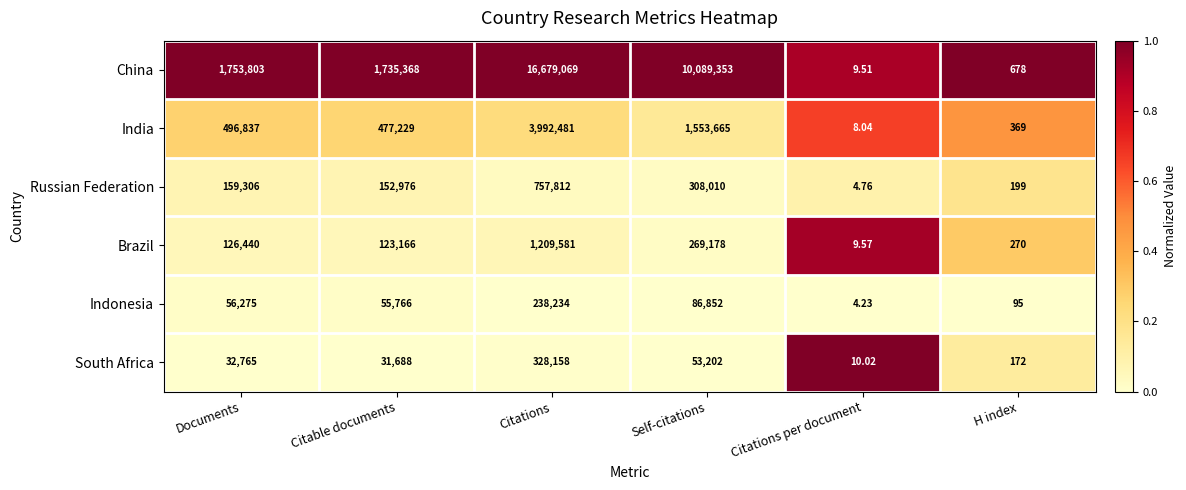

Rank the series at Documents from lowest to highest value.

South Africa, Indonesia, Brazil, Russian Federation, India, China